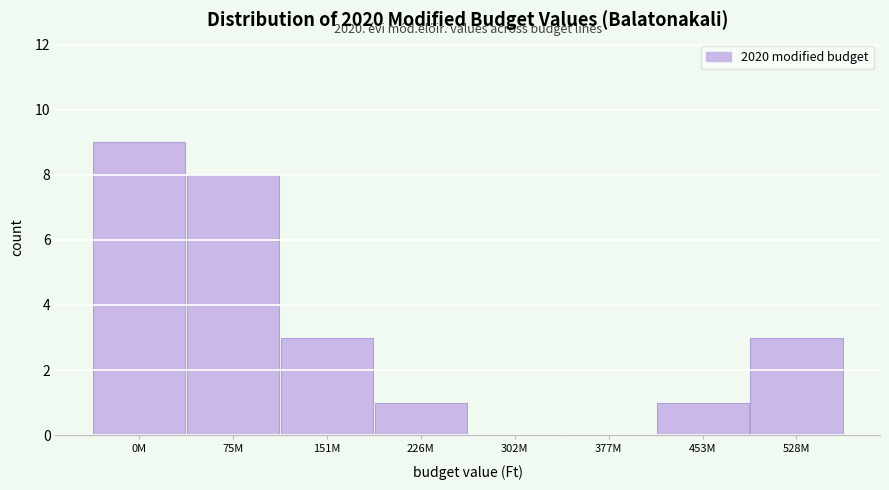

Reading right to left, list all the values displayed in this chart.

528M=3	453M=1	377M=0	302M=0	226M=1	151M=3	75M=8	0M=9